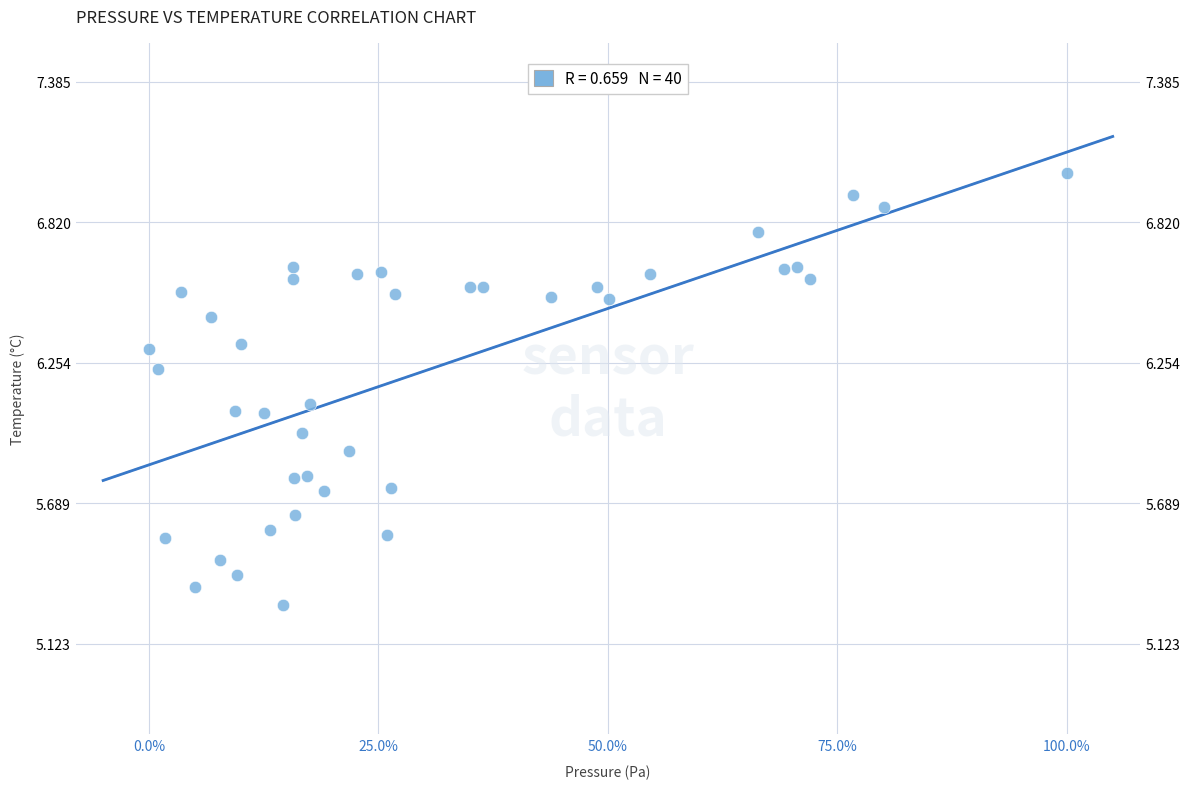

What is the range of Y values (max minus min)?

1.7